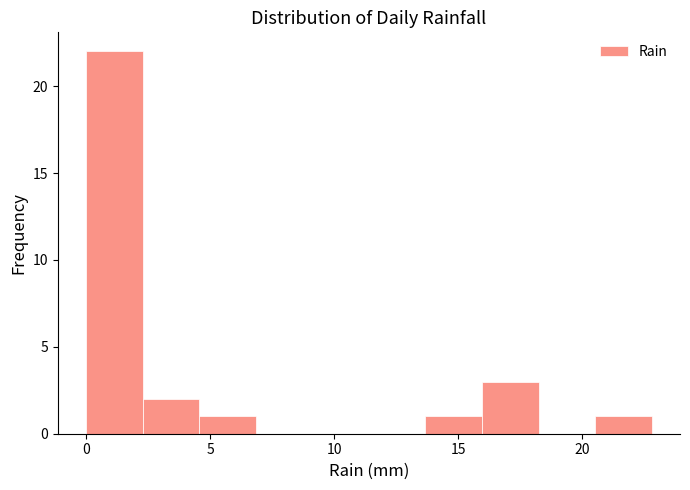

How tall is the bar that spans 0.0 to 2.5 on the x-axis? Neither the bar edges nor the heights are printed on the chart, so give them approximately, as read against the axes.

22